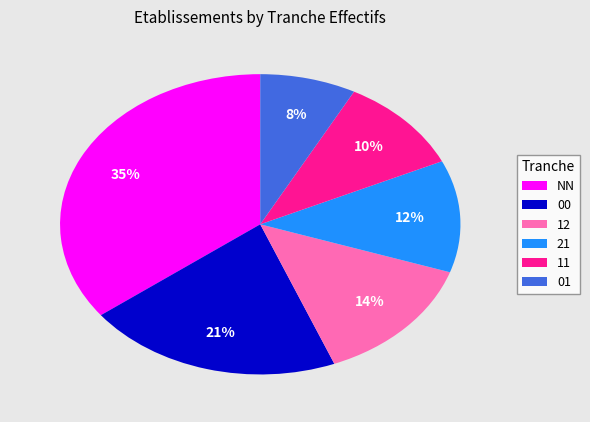

Is there any slice that represents more than half of the pie?

No